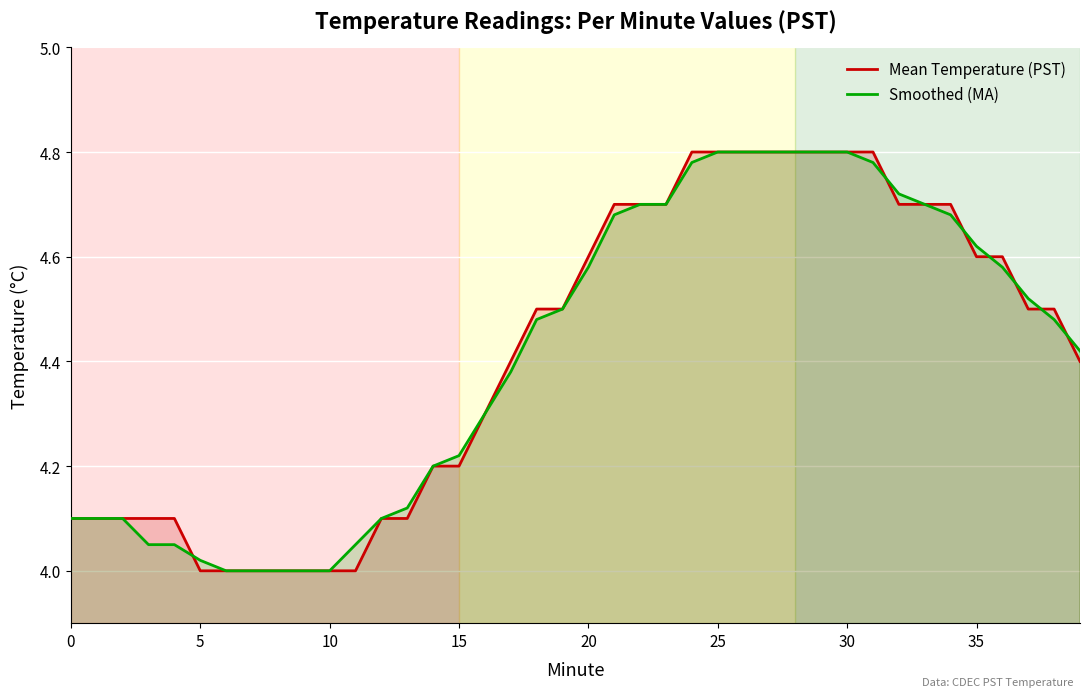

Rank the series at 33 from highest to lowest value.

Mean Temperature (PST), Smoothed (MA)